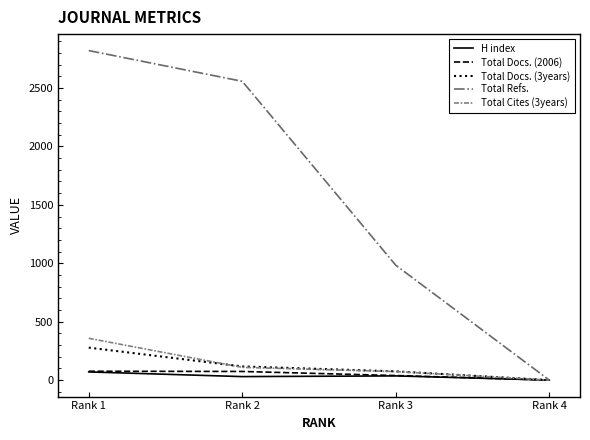

Between Rank 2 and Rank 4, which series saw the biggest shift?

Total Refs.